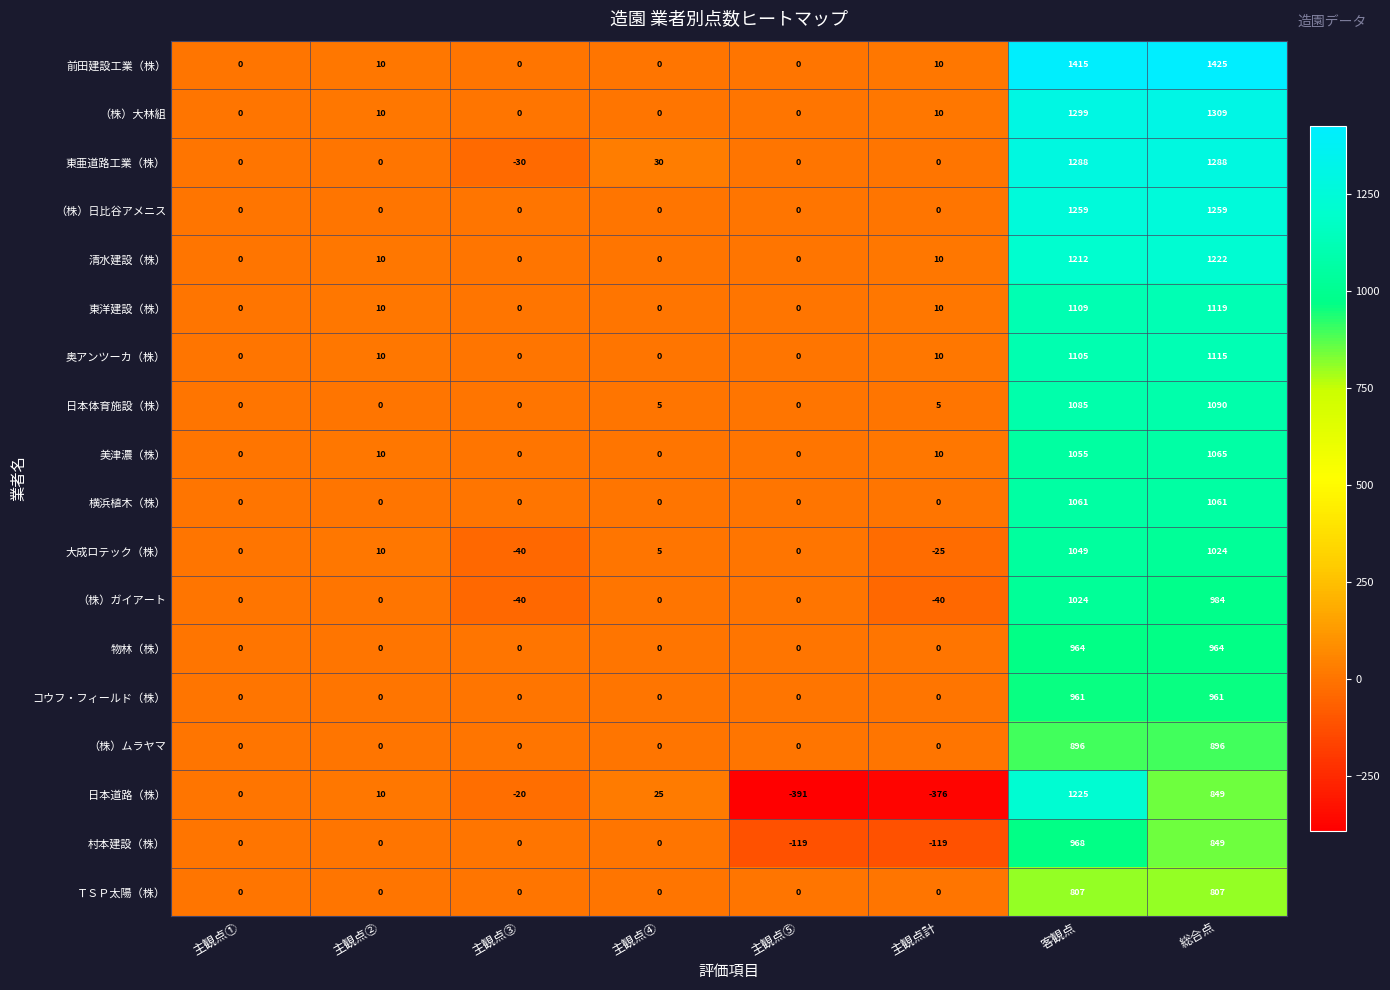

At which category is the sum across all series the highest?

客観点